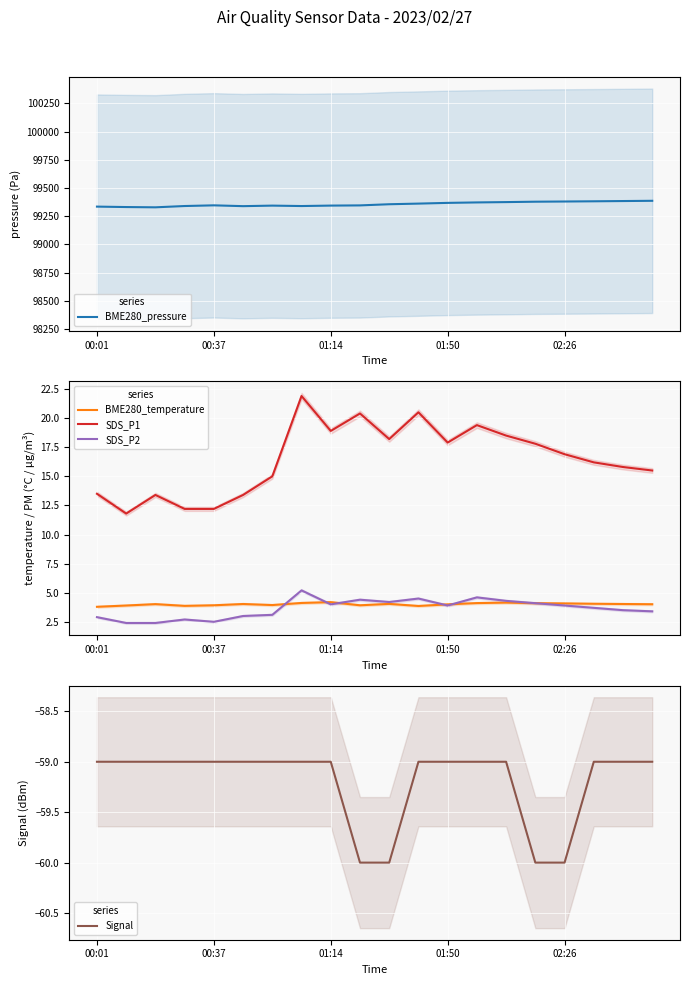

True or false: SDS_P2 has a value of 6.0 at 17.

False